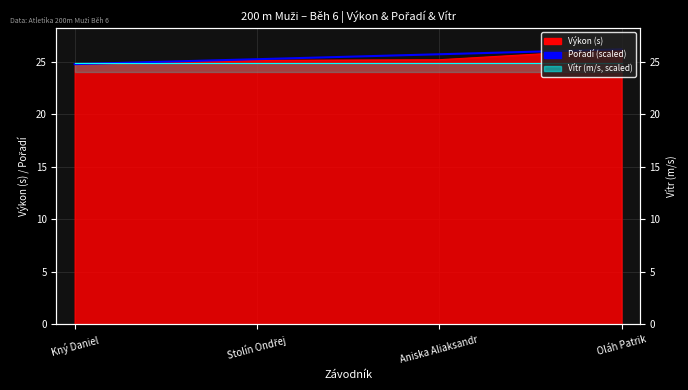

True or false: the data has more than 0 interior local peaks.

False